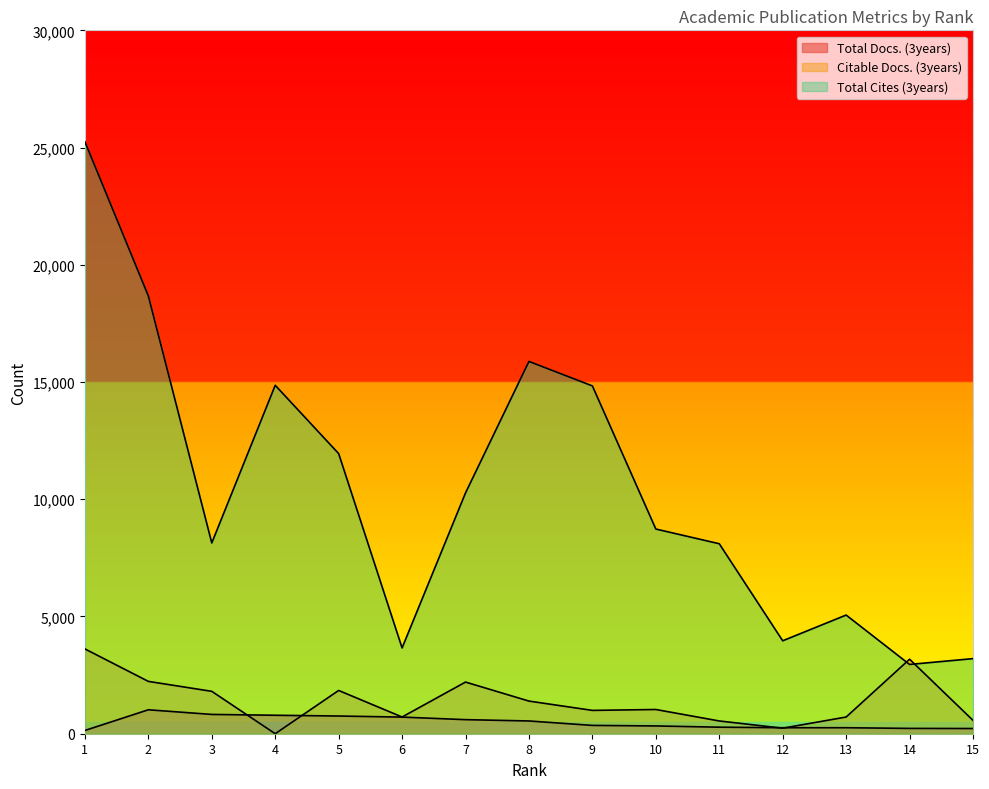

Between 1 and 10, which series saw the biggest shift?

Total Cites (3years)